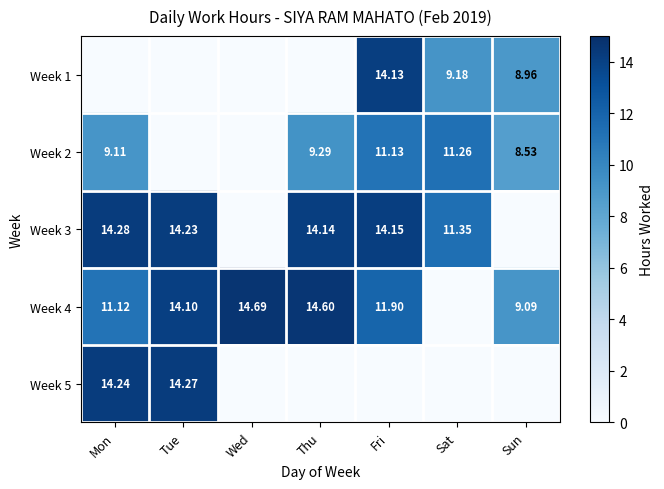

What is the sum of all Week 3 values?

68.2